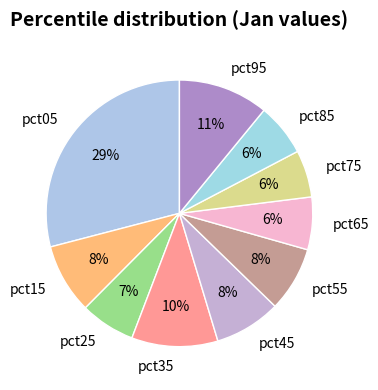

True or false: pct55 accounts for 8% of the total.

True